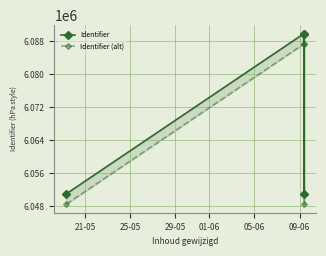

The Identifier series shows 6051011 at 21-05. True or false?

True